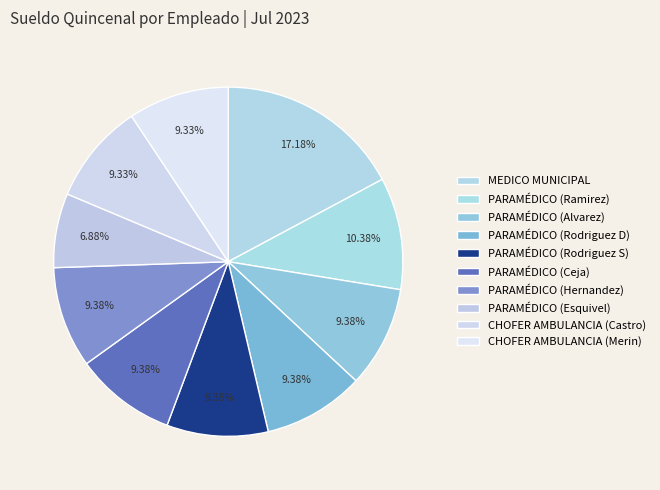

How many slices are in this pie chart?

10